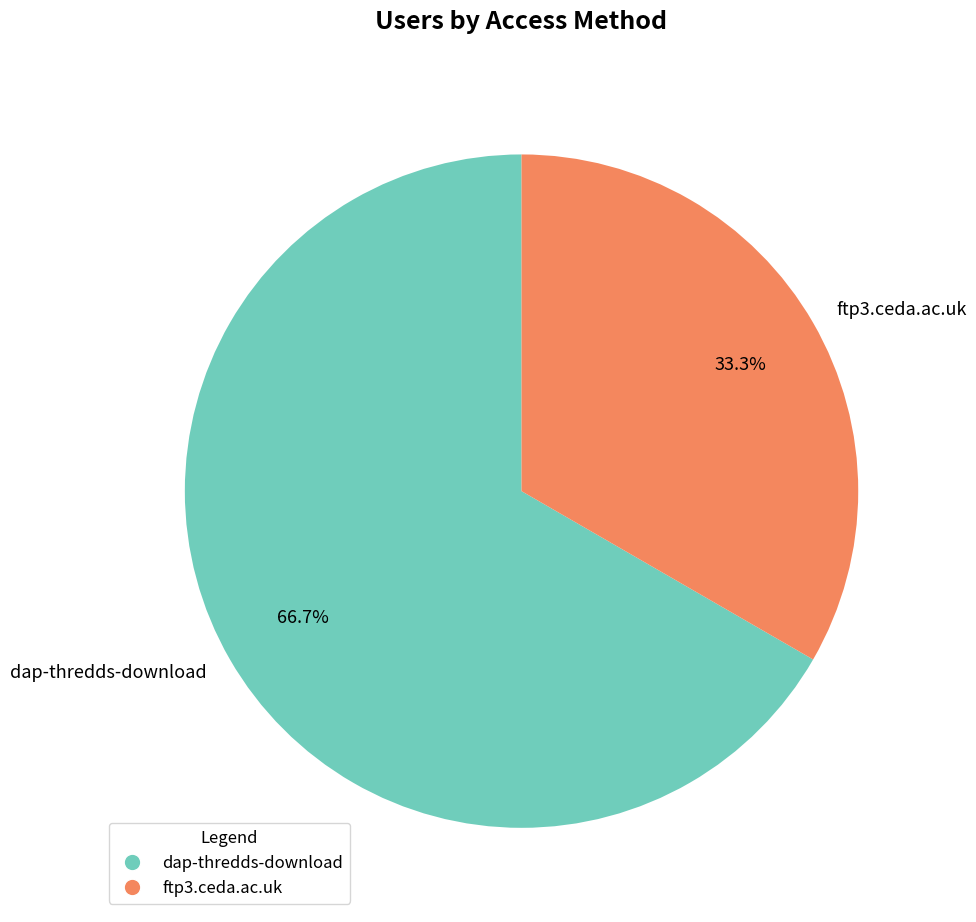

To the nearest percent, what is the average slice percentage?

50%